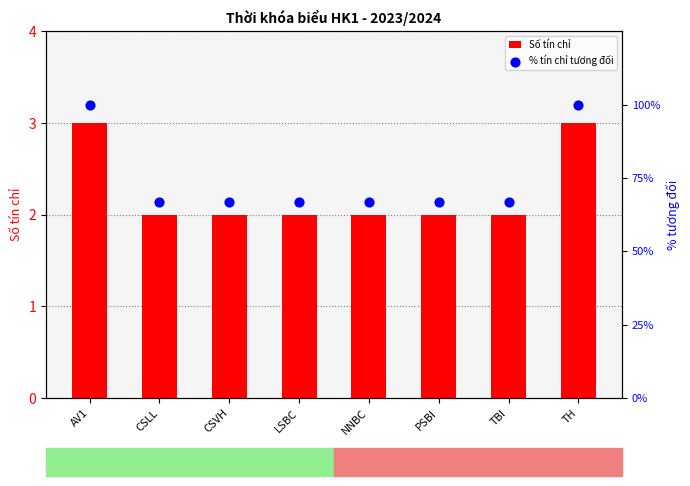

At how many categories does at least one series exceed 11?

8